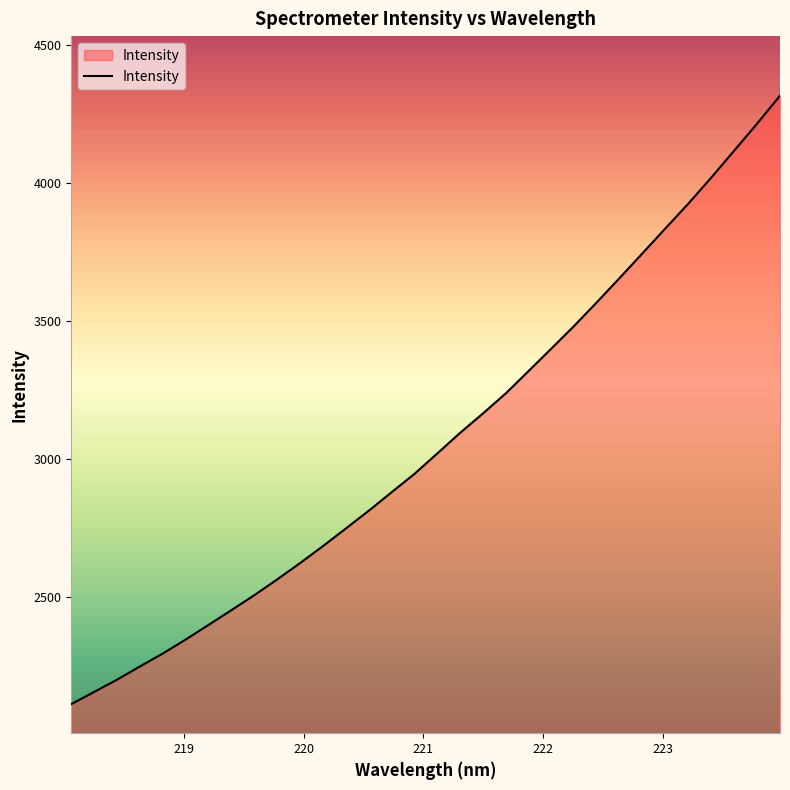

What is the difference between the maximum and minimum values?

2205.6